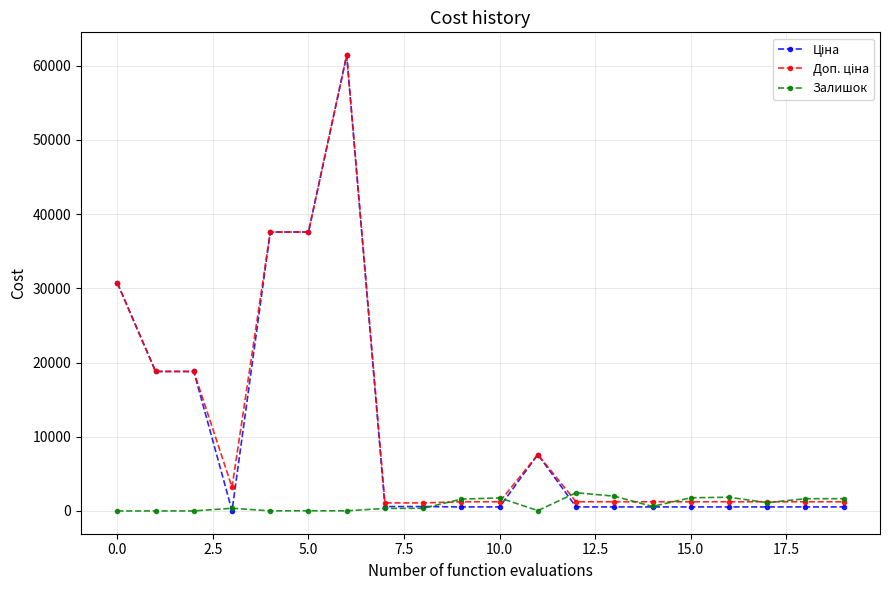

What is the difference between the maximum and second lowest values in the Залишок series?

2453.0